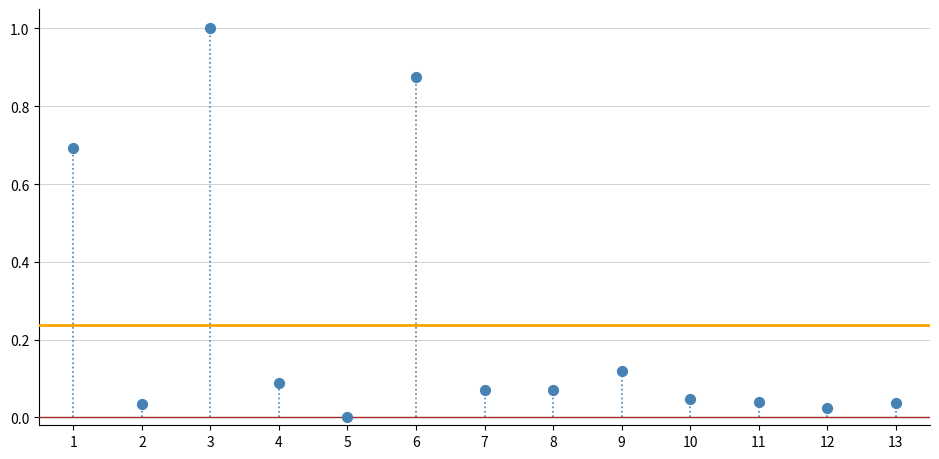

What is the range of Y values (max minus min)?

1.0